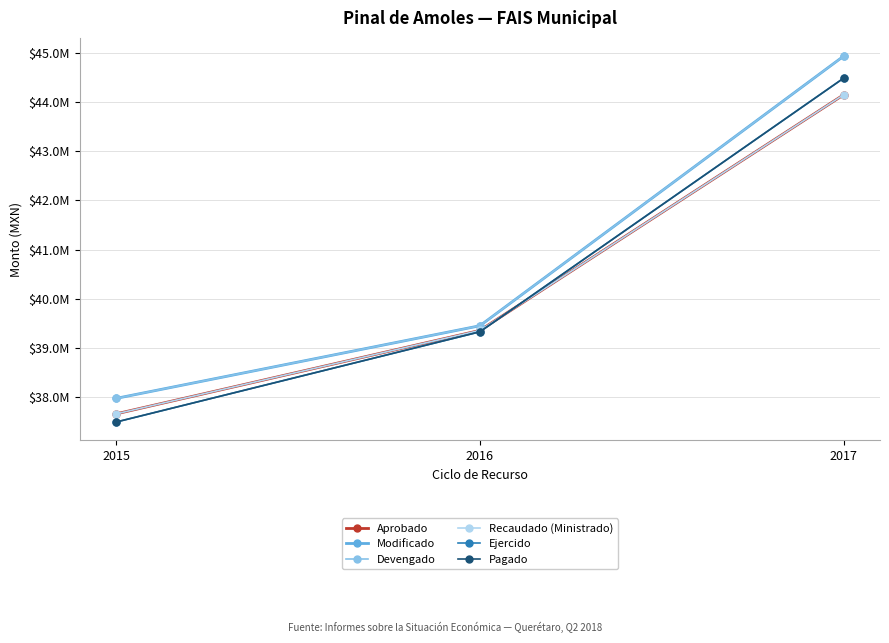

Does the chart have visible grid lines?

Yes